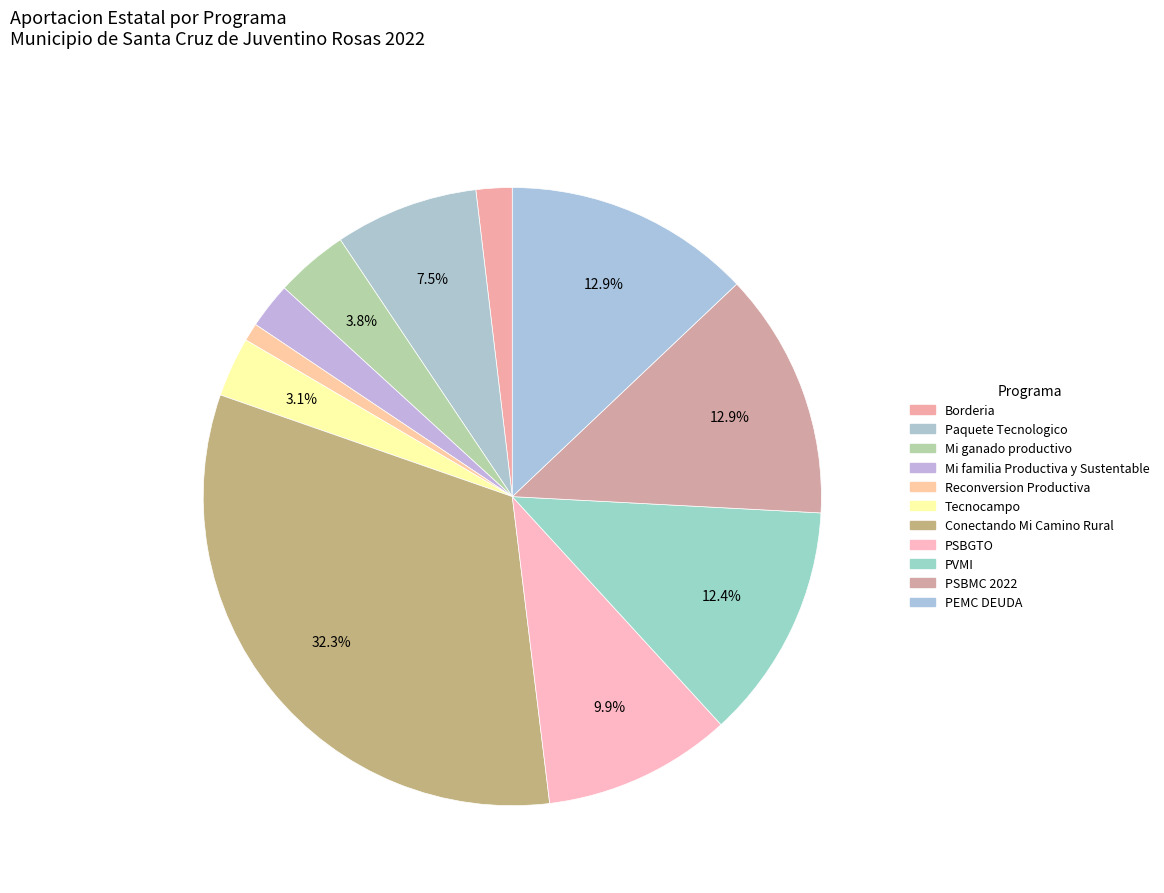

Count the number of slices in the pie.

11